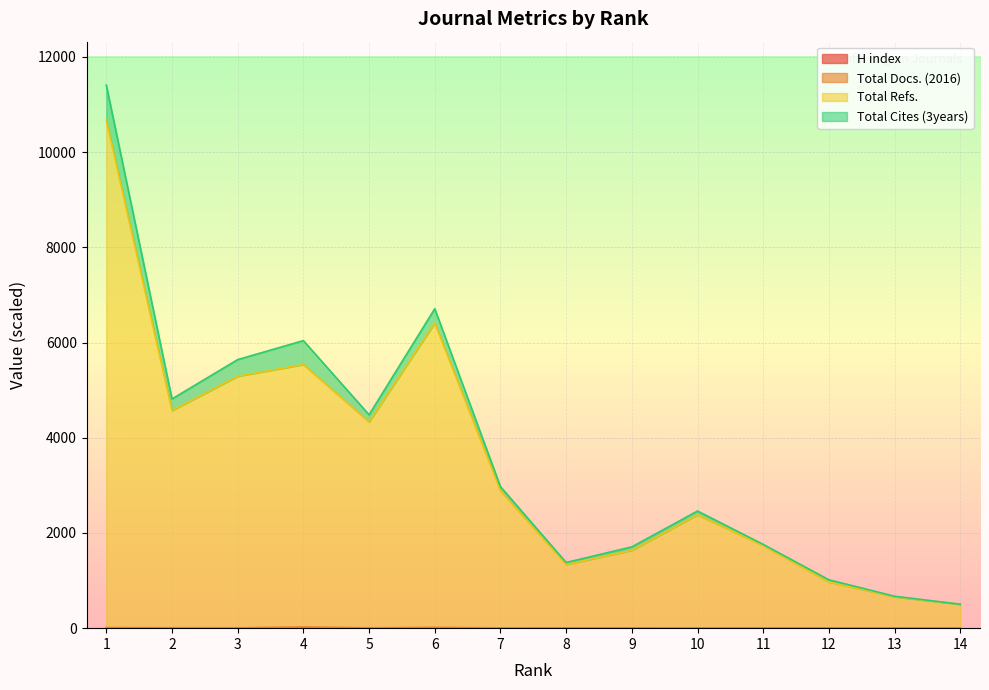

What is the spread (max minus min) of values at 4?

5535.6